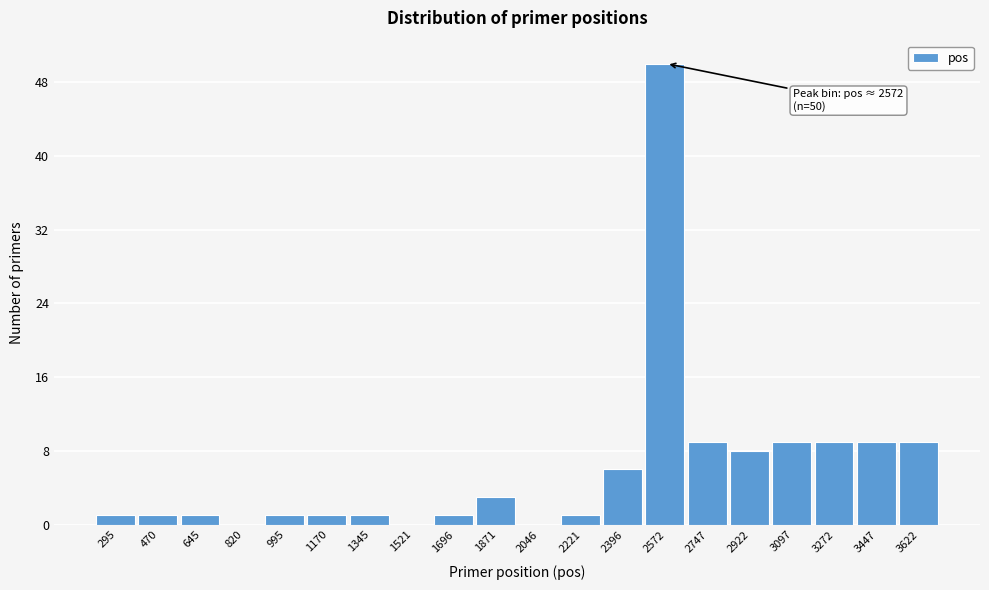

Over which range of the x-axis is the bar tallest?

2480 to 2660